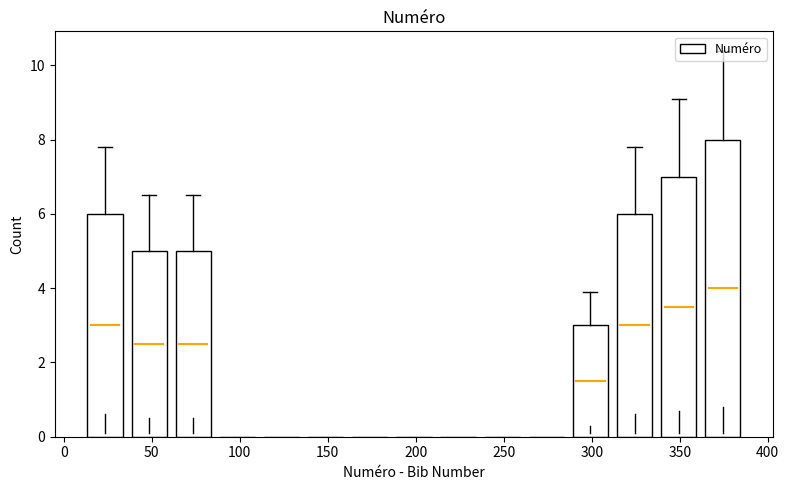

Reading left to right, transcribe this chart: for each bar, give the range it covers on the x-axis and its height. Neither the bar edges nor the heights are printed on the chart, so give them approximately, as read against the axes.

10 to 35: 6
35 to 60: 5
60 to 85: 5
85 to 110: 0
110 to 135: 0
135 to 160: 0
160 to 185: 0
185 to 210: 0
210 to 235: 0
235 to 260: 0
260 to 285: 0
285 to 310: 3
310 to 335: 6
335 to 360: 7
360 to 385: 8